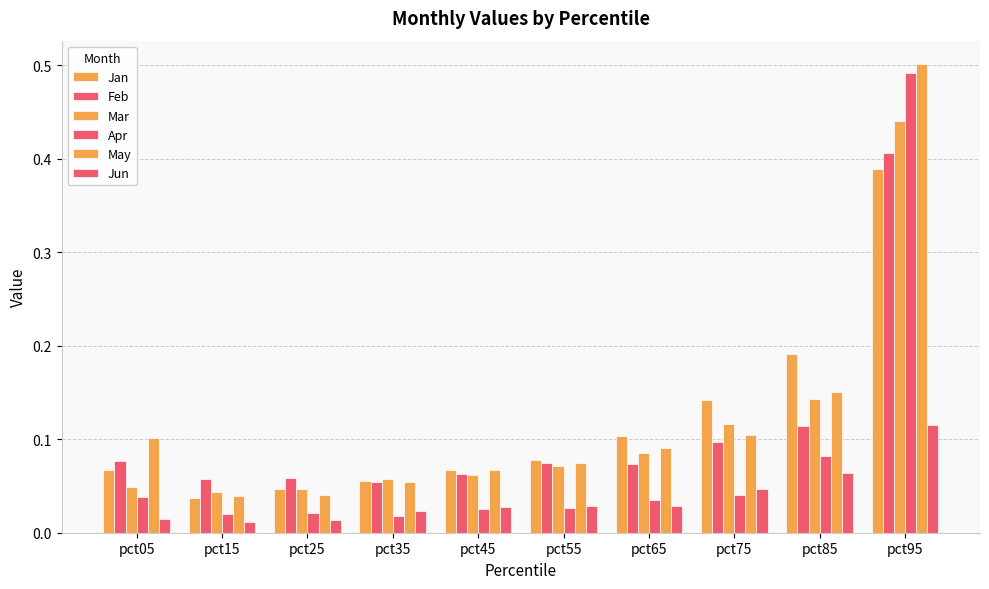

Count the number of data series in this chart.

6